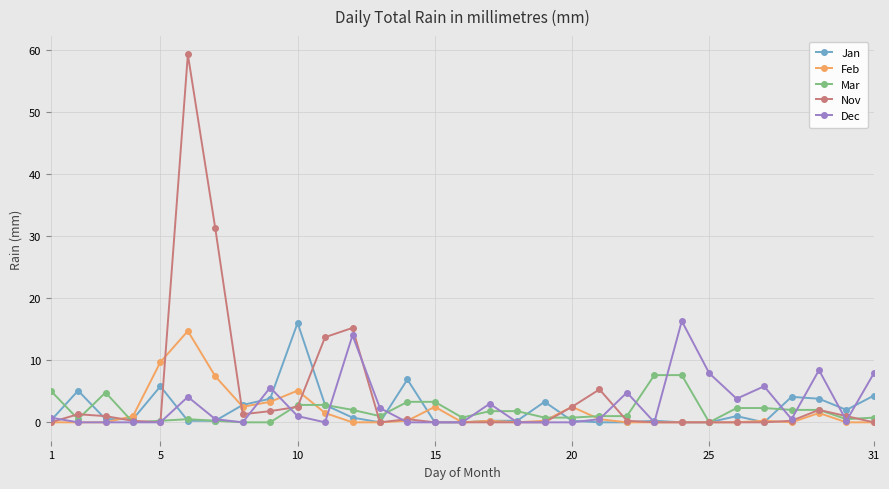

What is the maximum value for Jan?

16.0